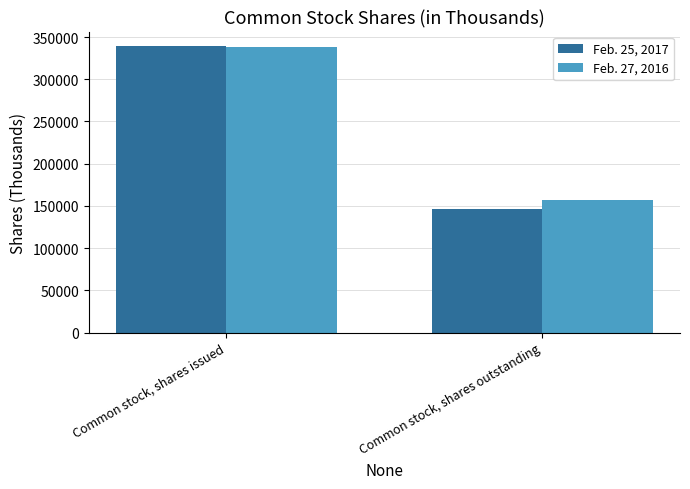

How many distinct data groups are displayed?

2